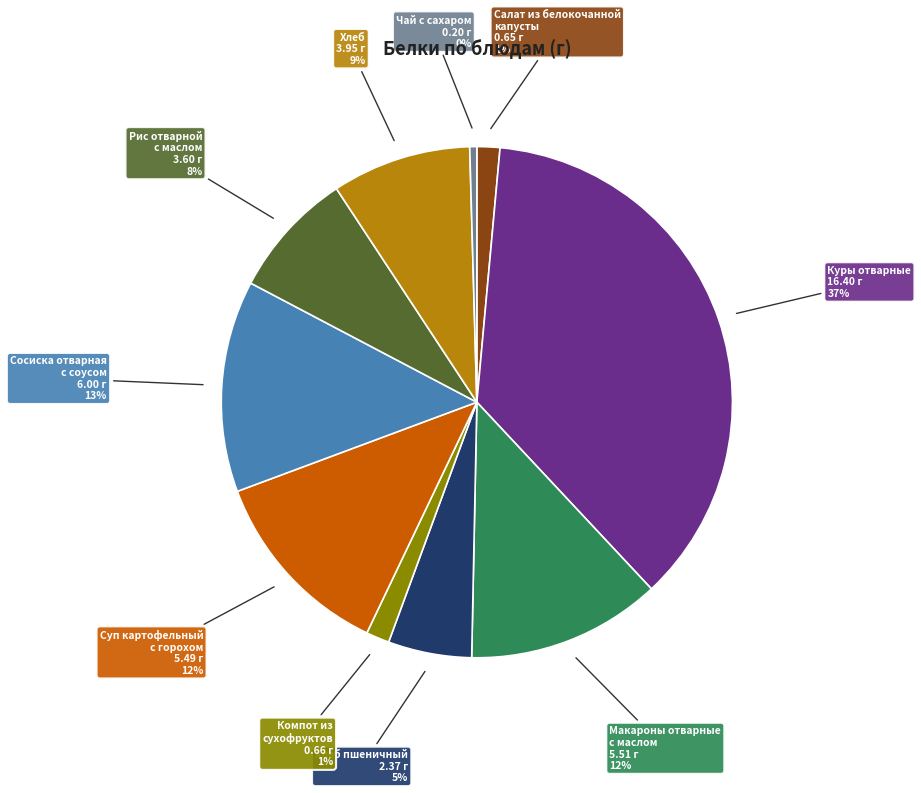

To the nearest percent, what is the average slice percentage?

10%